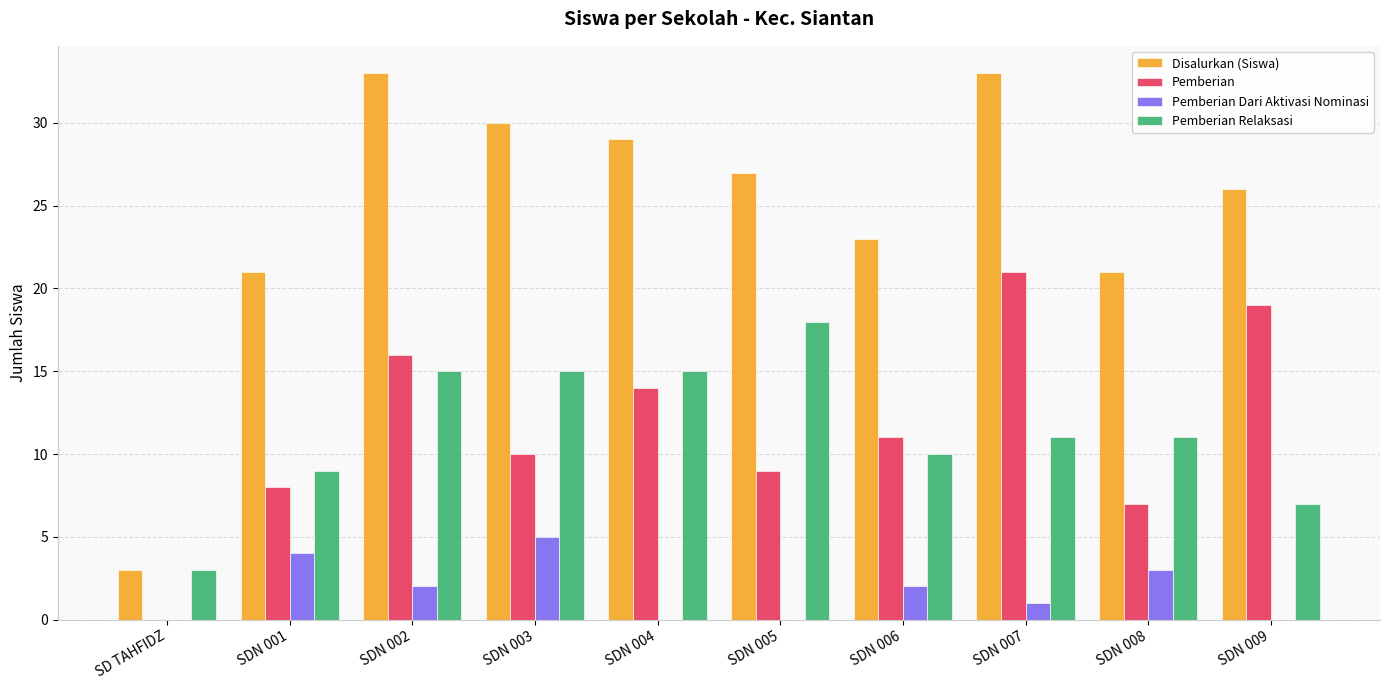

The value of Pemberian Dari Aktivasi Nominasi at SDN 007 is 1. True or false?

True